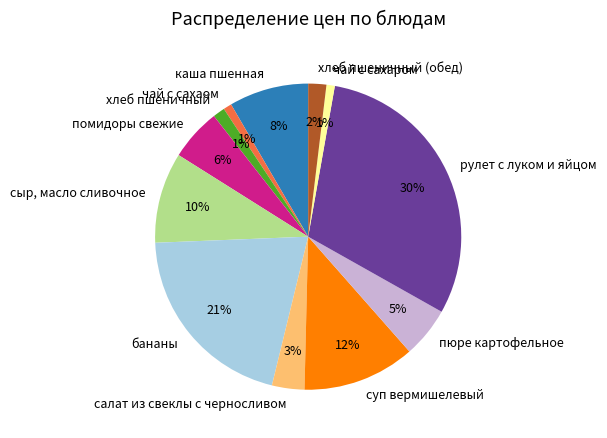

To the nearest percent, what is the difference between the помидоры свежие and чай с сахаром slice percentages?

5%